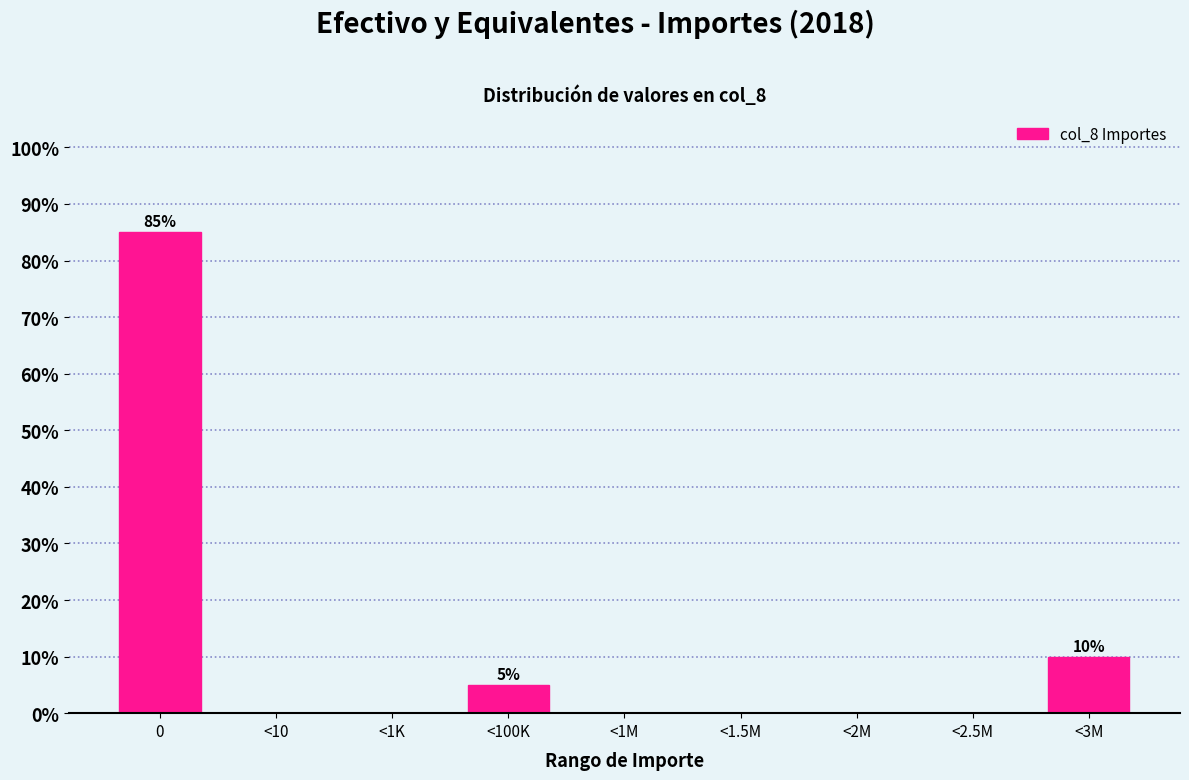

Reading left to right, transcribe all the data shown in this chart.

0=85	<10=0	<1K=0	<100K=5	<1M=0	<1.5M=0	<2M=0	<2.5M=0	<3M=10